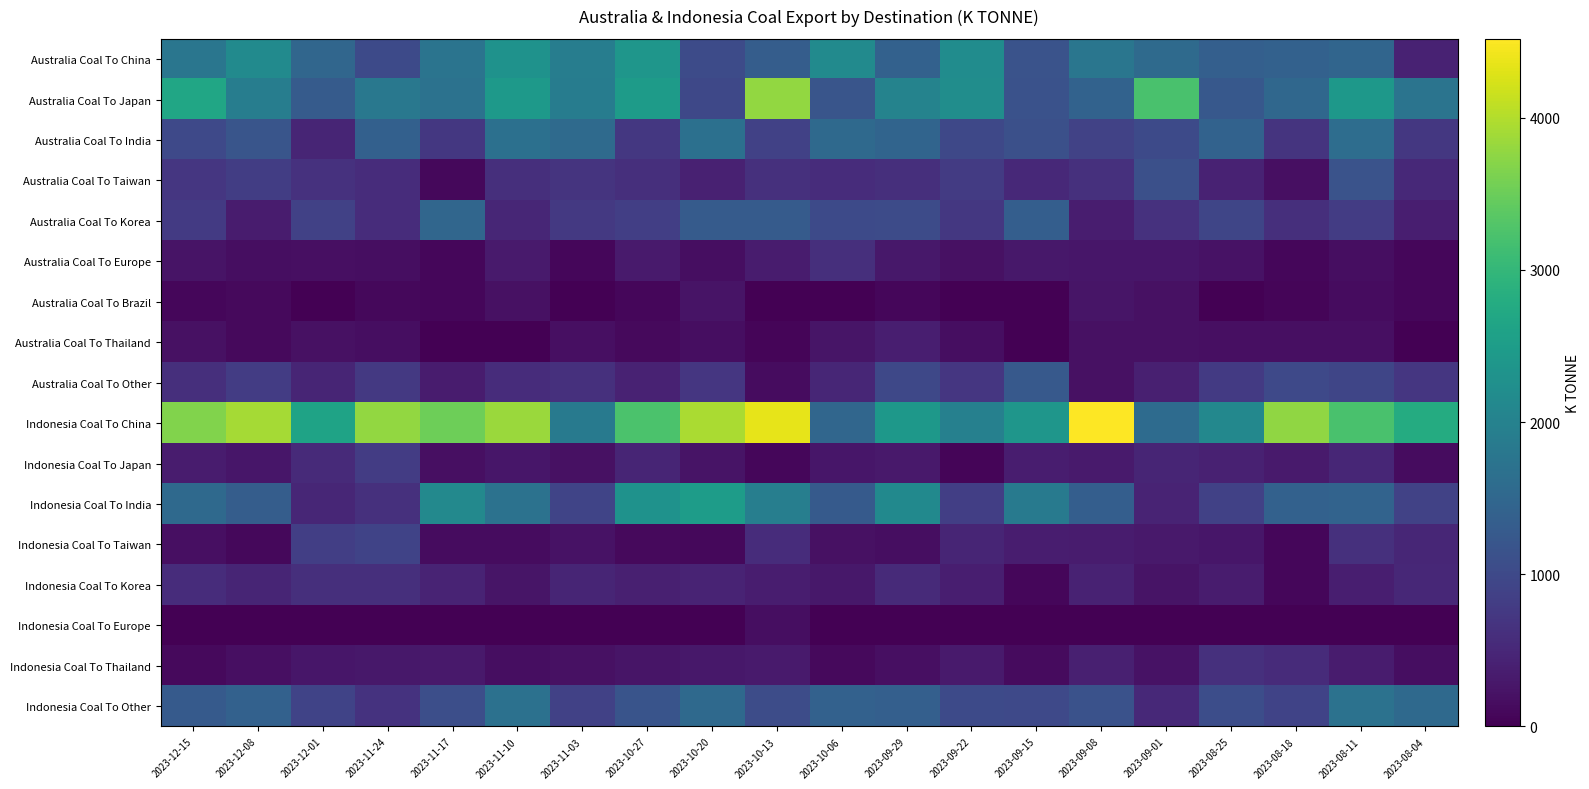

Rank the series at 2023-12-15 from lowest to highest value.

Indonesia Coal To Europe, Australia Coal To Brazil, Indonesia Coal To Thailand, Indonesia Coal To Taiwan, Australia Coal To Thailand, Australia Coal To Europe, Indonesia Coal To Japan, Indonesia Coal To Korea, Australia Coal To Other, Australia Coal To Taiwan, Australia Coal To Korea, Australia Coal To India, Indonesia Coal To Other, Indonesia Coal To India, Australia Coal To China, Australia Coal To Japan, Indonesia Coal To China